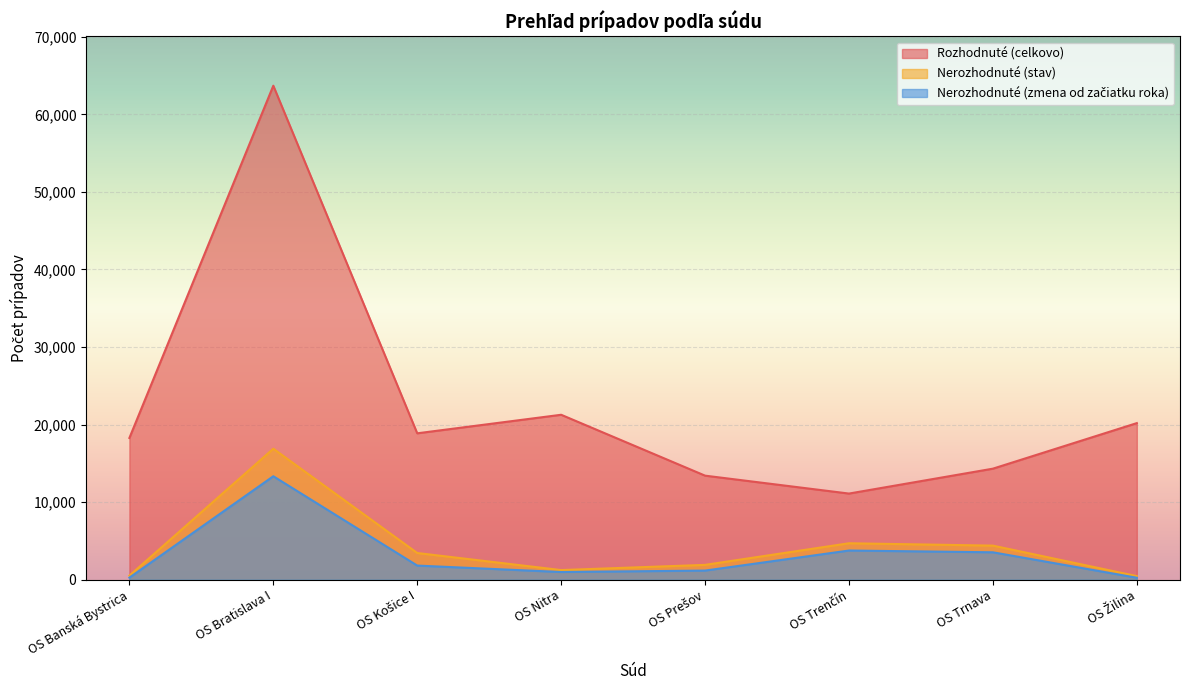

What is the value of the Nerozhodnuté (zmena od začiatku roka) point at the 4th from the left?

991